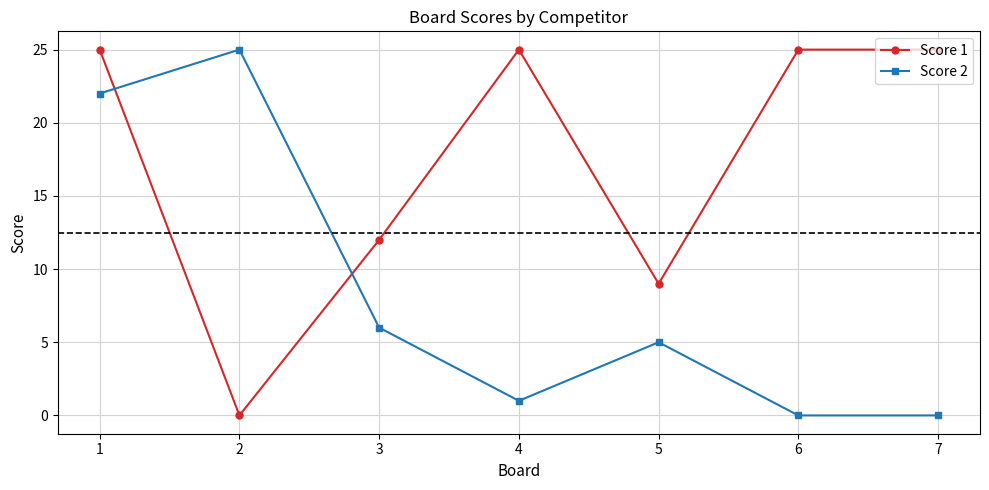

Reading left to right, list all the values displayed in this chart.

Score 1: 1=25	2=0	3=12	4=25	5=9	6=25	7=25
Score 2: 1=22	2=25	3=6	4=1	5=5	6=0	7=0